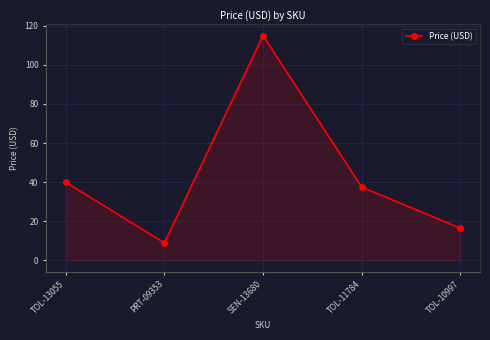

What is the greatest value displayed?

115.0